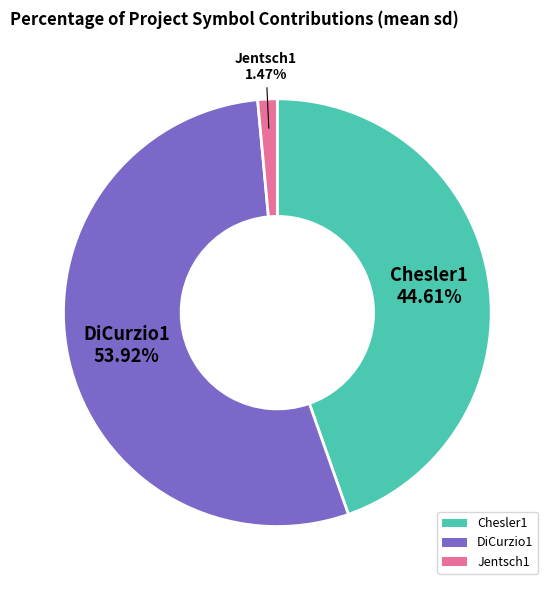

Approximately how many times larger is the value at DiCurzio1 compared to Jentsch1?

36.7